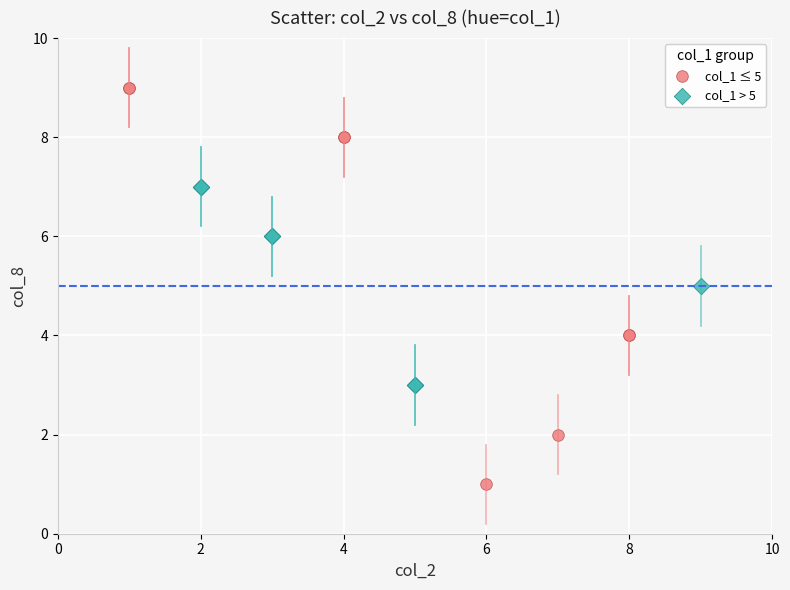

Which series contains the highest Y value?

col_1 ≤ 5